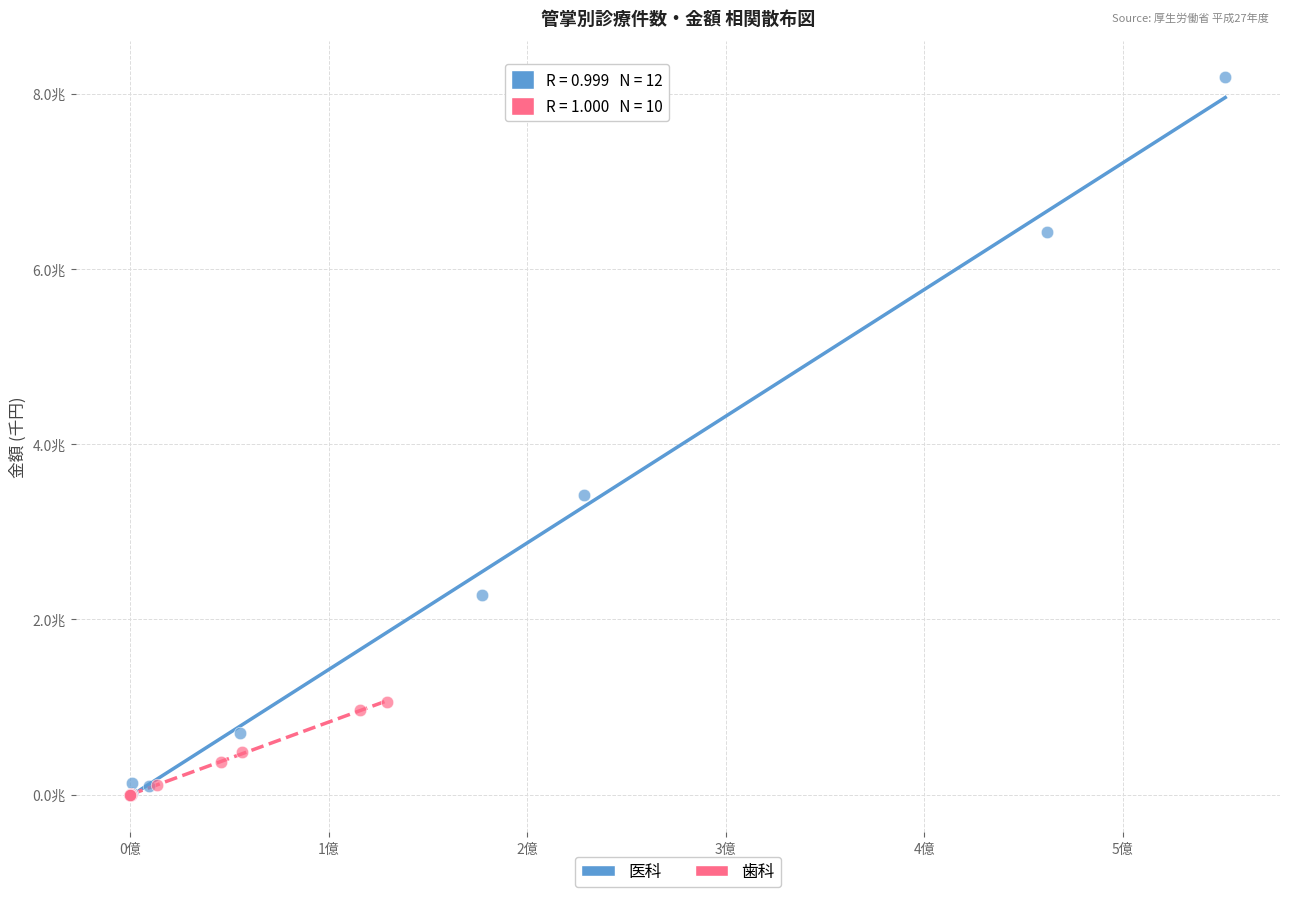

What are all the series names shown in the legend?

医科, 歯科